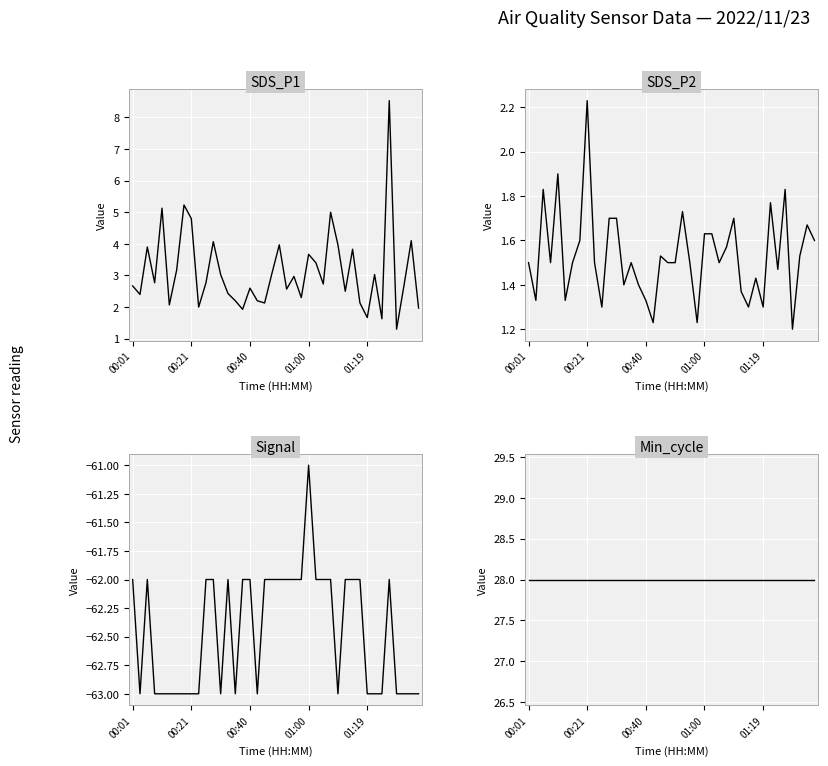

Which series changed the most between 00:01 and 22?

SDS_P1